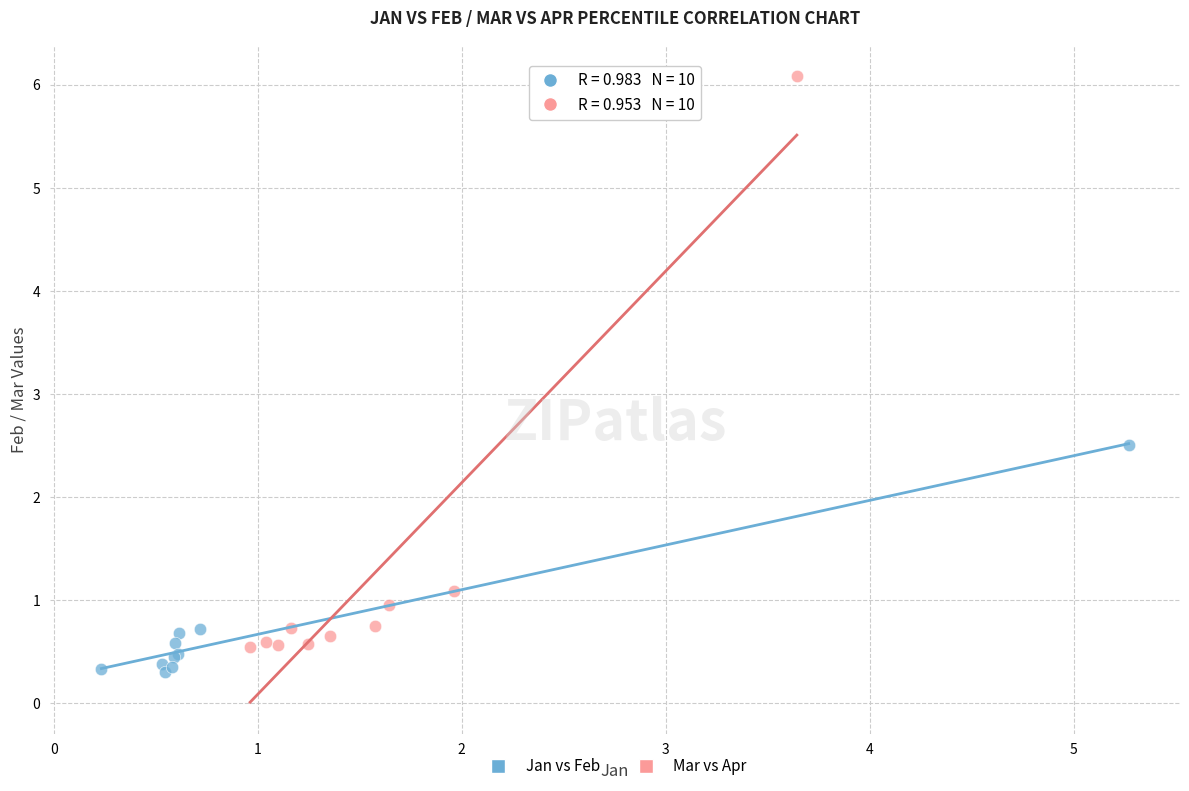

Which series has the widest spread of Y values?

Mar vs Apr